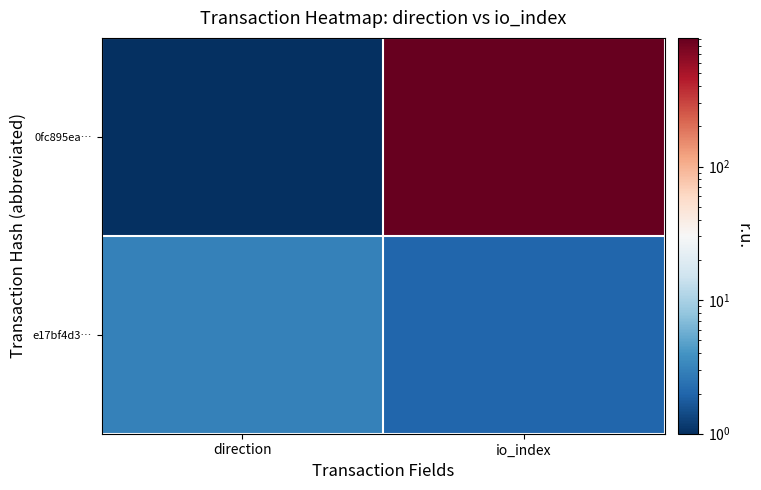

Which series has the largest range (max minus min)?

0fc895ea…